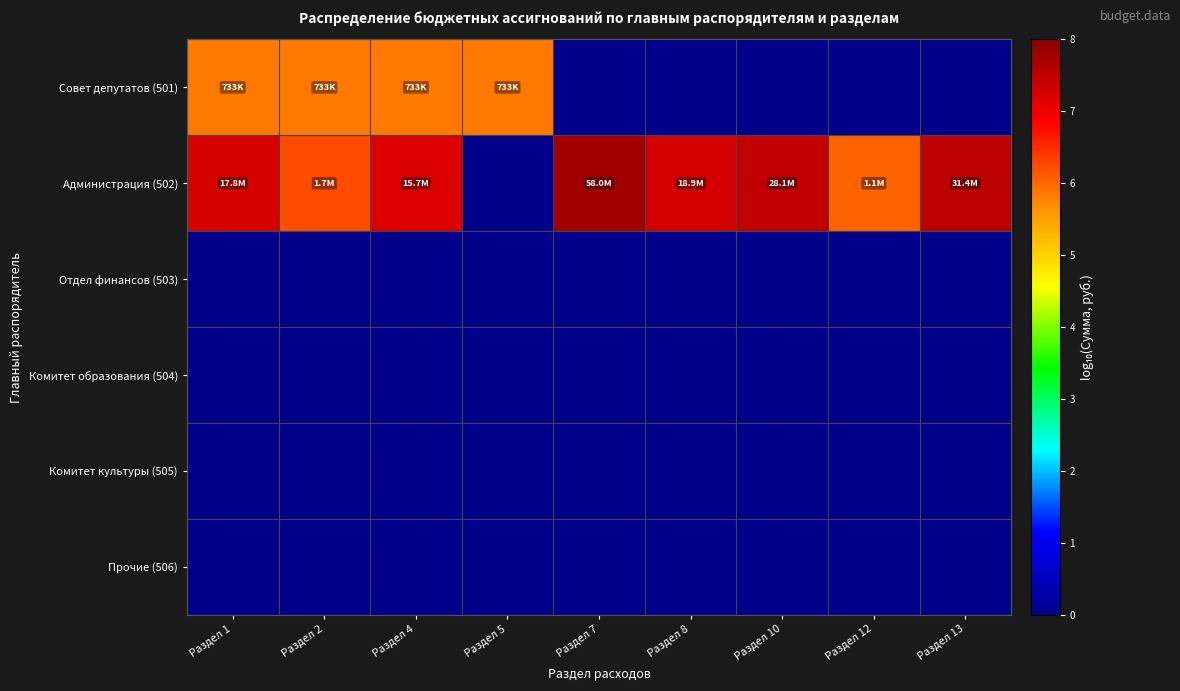

Reading left to right, list all the values displayed in this chart.

Совет депутатов (501): Раздел 1=5.9	Раздел 2=5.9	Раздел 4=5.9	Раздел 5=5.9	Раздел 7=0.0	Раздел 8=0.0	Раздел 10=0.0	Раздел 12=0.0	Раздел 13=0.0
Администрация (502): Раздел 1=7.2	Раздел 2=6.2	Раздел 4=7.2	Раздел 5=0.0	Раздел 7=7.8	Раздел 8=7.3	Раздел 10=7.4	Раздел 12=6.0	Раздел 13=7.5
Отдел финансов (503): Раздел 1=0.0	Раздел 2=0.0	Раздел 4=0.0	Раздел 5=0.0	Раздел 7=0.0	Раздел 8=0.0	Раздел 10=0.0	Раздел 12=0.0	Раздел 13=0.0
Комитет образования (504): Раздел 1=0.0	Раздел 2=0.0	Раздел 4=0.0	Раздел 5=0.0	Раздел 7=0.0	Раздел 8=0.0	Раздел 10=0.0	Раздел 12=0.0	Раздел 13=0.0
Комитет культуры (505): Раздел 1=0.0	Раздел 2=0.0	Раздел 4=0.0	Раздел 5=0.0	Раздел 7=0.0	Раздел 8=0.0	Раздел 10=0.0	Раздел 12=0.0	Раздел 13=0.0
Прочие (506): Раздел 1=0.0	Раздел 2=0.0	Раздел 4=0.0	Раздел 5=0.0	Раздел 7=0.0	Раздел 8=0.0	Раздел 10=0.0	Раздел 12=0.0	Раздел 13=0.0